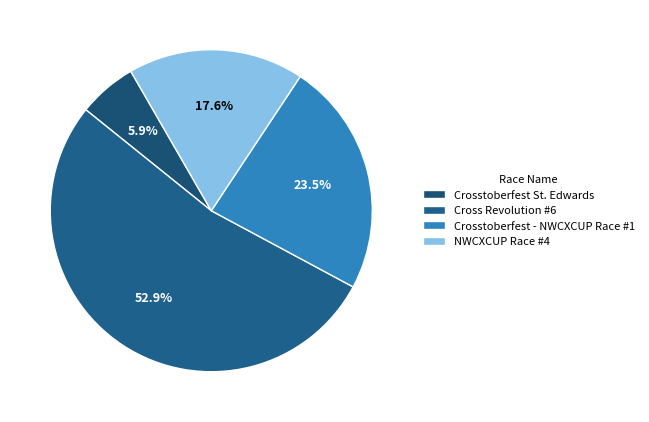

Is it true that NWCXCUP Race #4 is 18% of the pie?

True